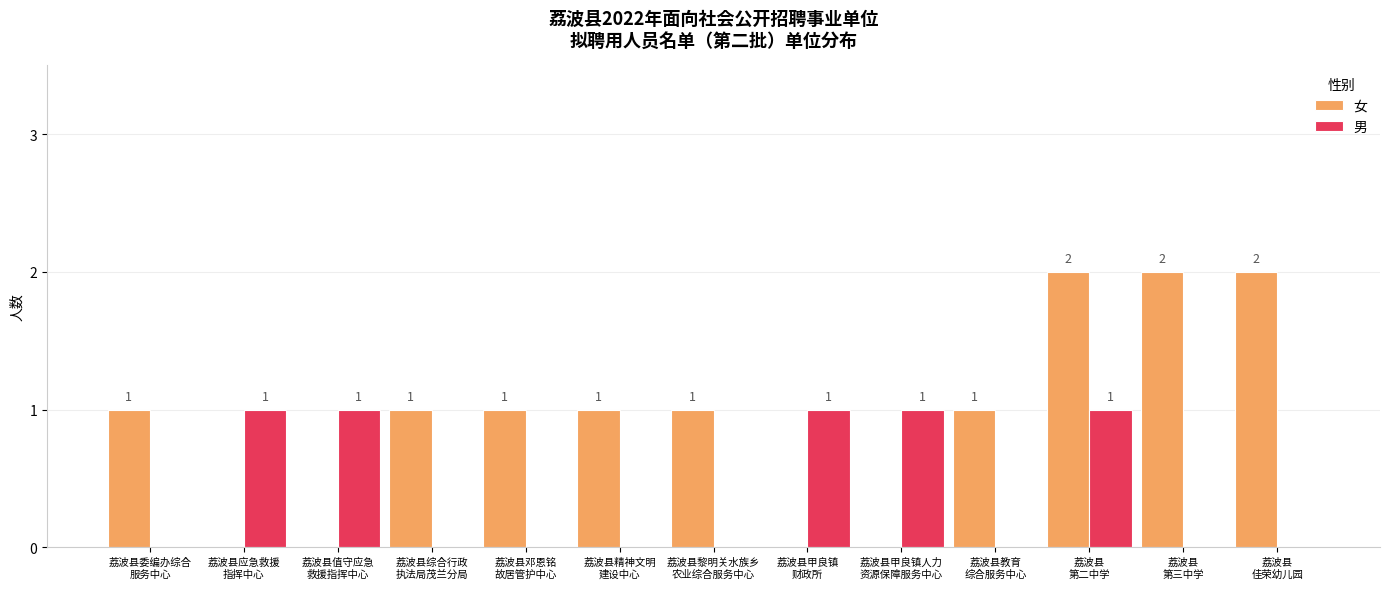

What is the sum of all 男 values?

5